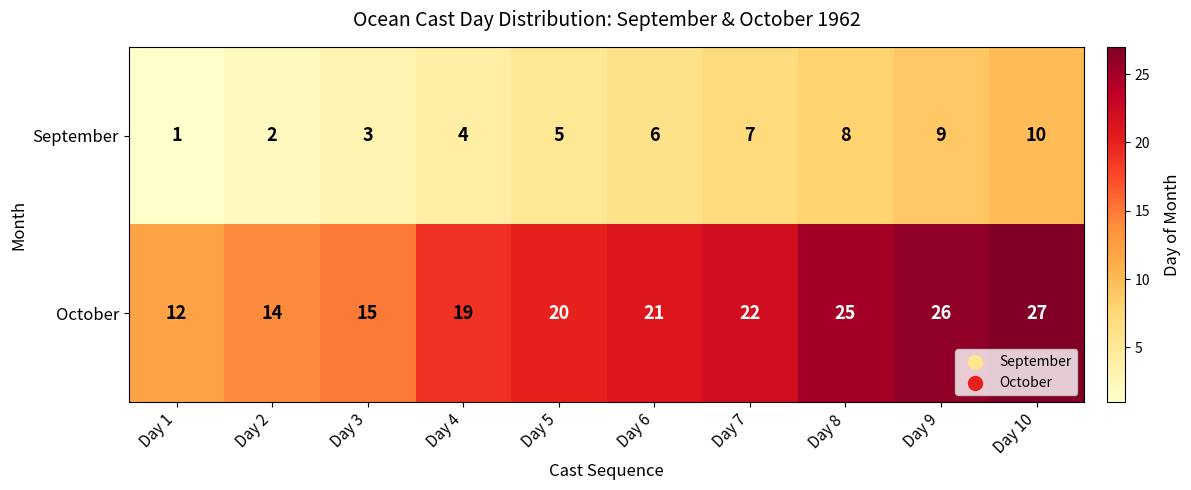

What is the maximum value shown in the chart?

27